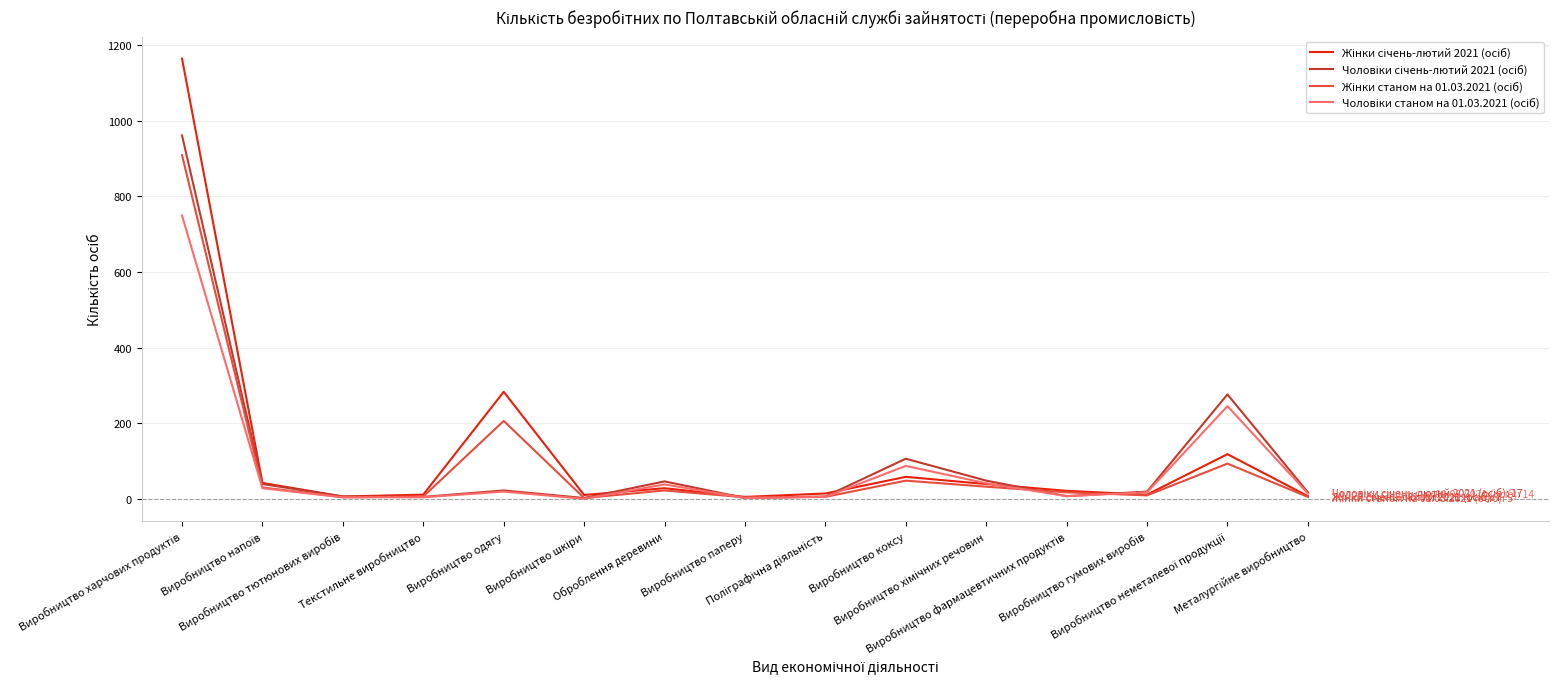

Is it true that Жінки січень-лютий 2021 (осіб) equals 8 at Виробництво паперу?

False